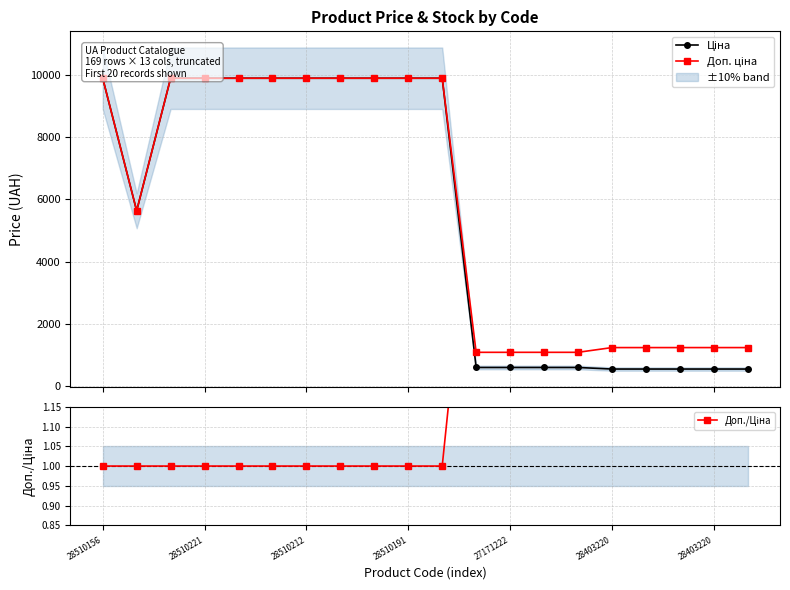

True or false: Ціна and Доп. ціна intersect in this chart.

False